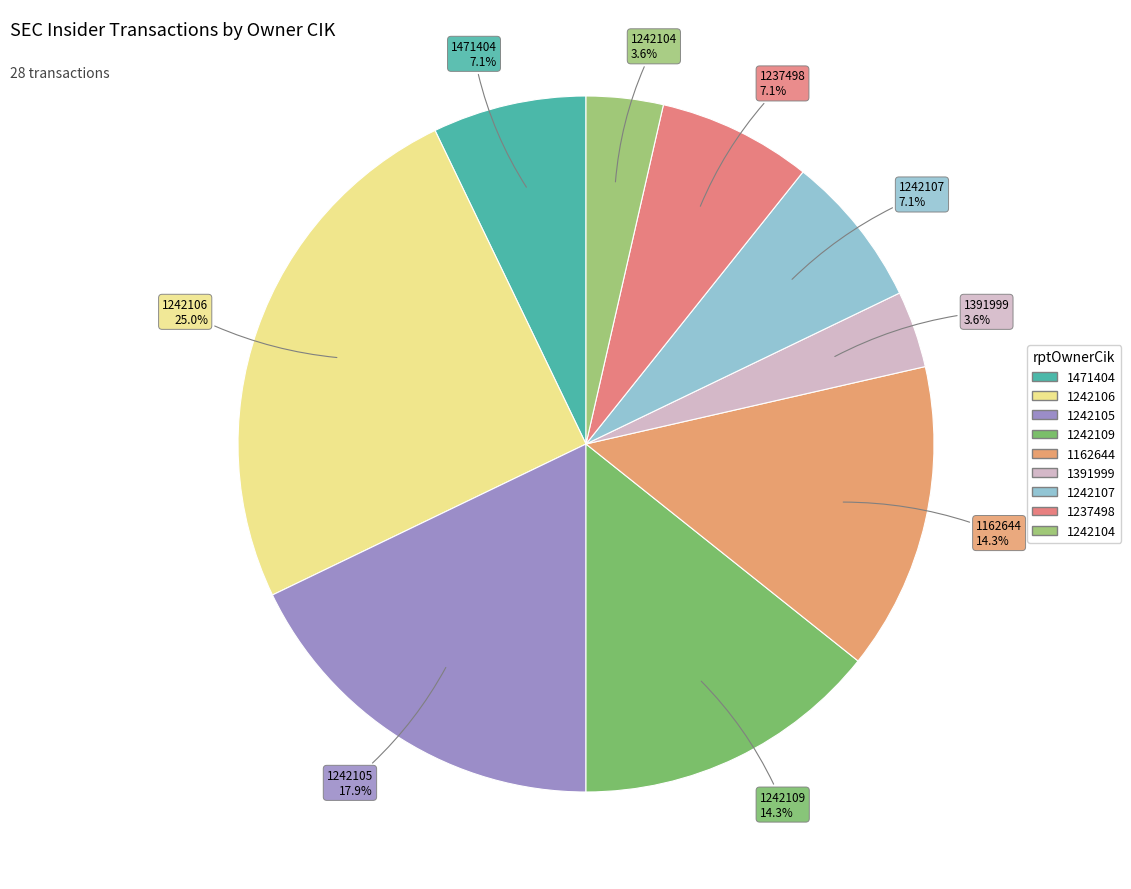

What percentage is the 1237498 slice, to the nearest percent?

7%